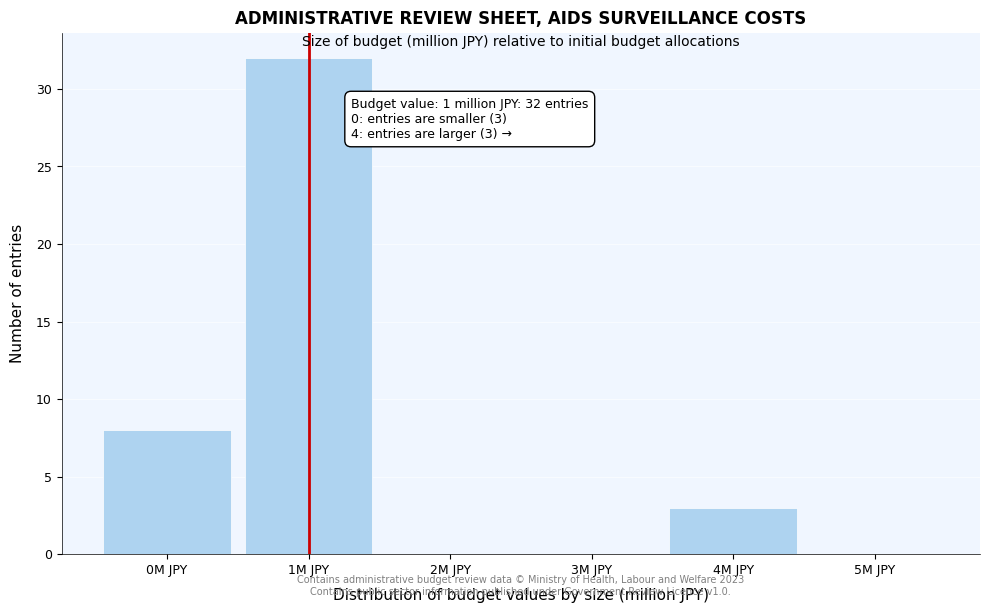

Over which range of the x-axis is the bar tallest?

0.5 to 1.5